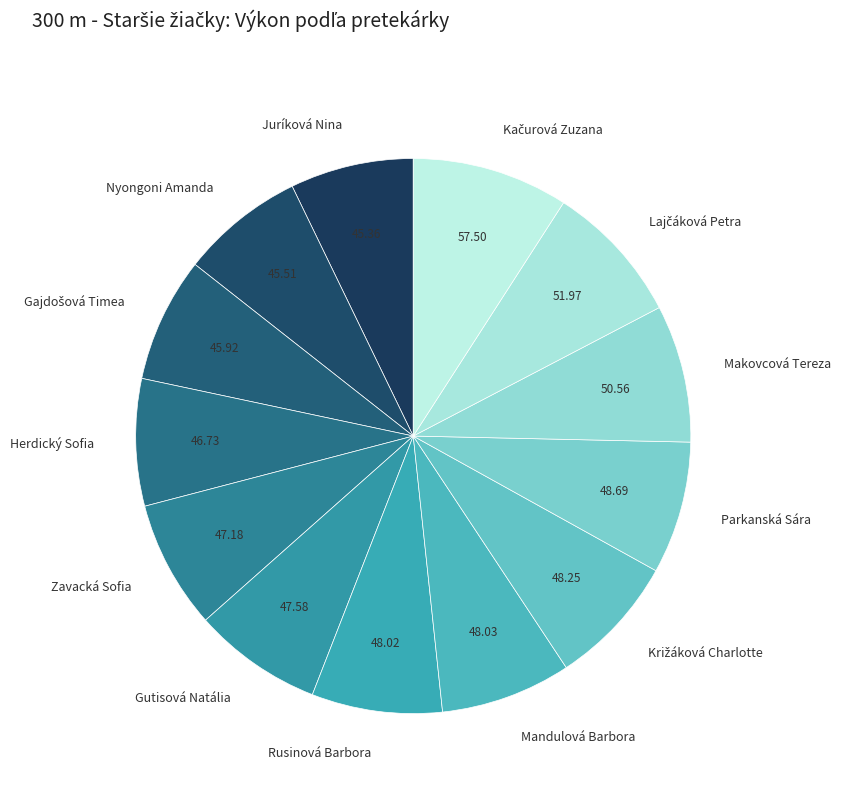

Between Makovcová Tereza and Nyongoni Amanda, which is larger?

Makovcová Tereza